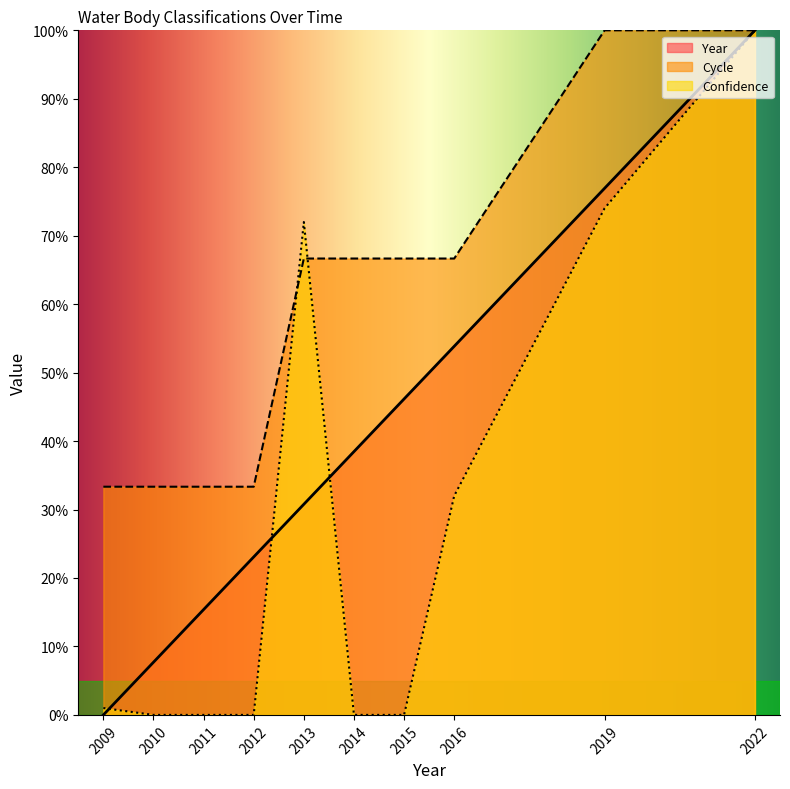

What is the difference between the highest and lowest values at 2016?

34.7